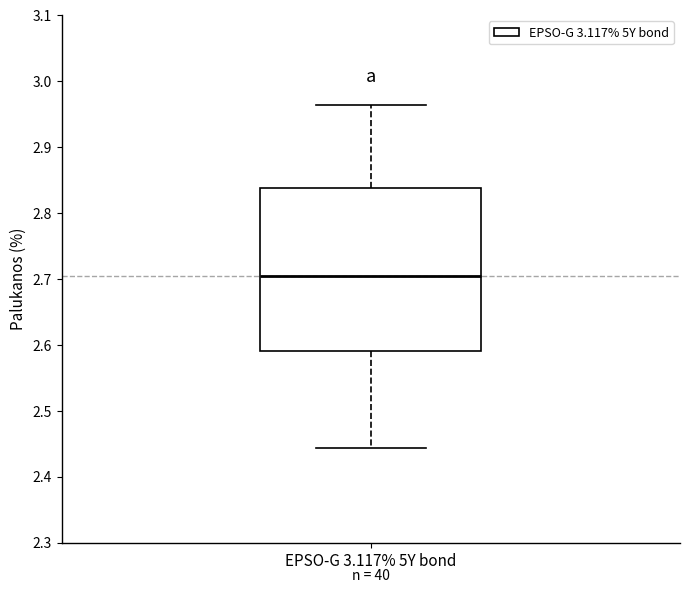

Transcribe this box plot: give where the median line is, the range the box spans, and where the two whiskers end, as read against the y-axis. The values are not printed on the chart, so give them approximately, as read against the axis.

median 2.70, box 2.59 to 2.84, whiskers 2.44 to 2.96